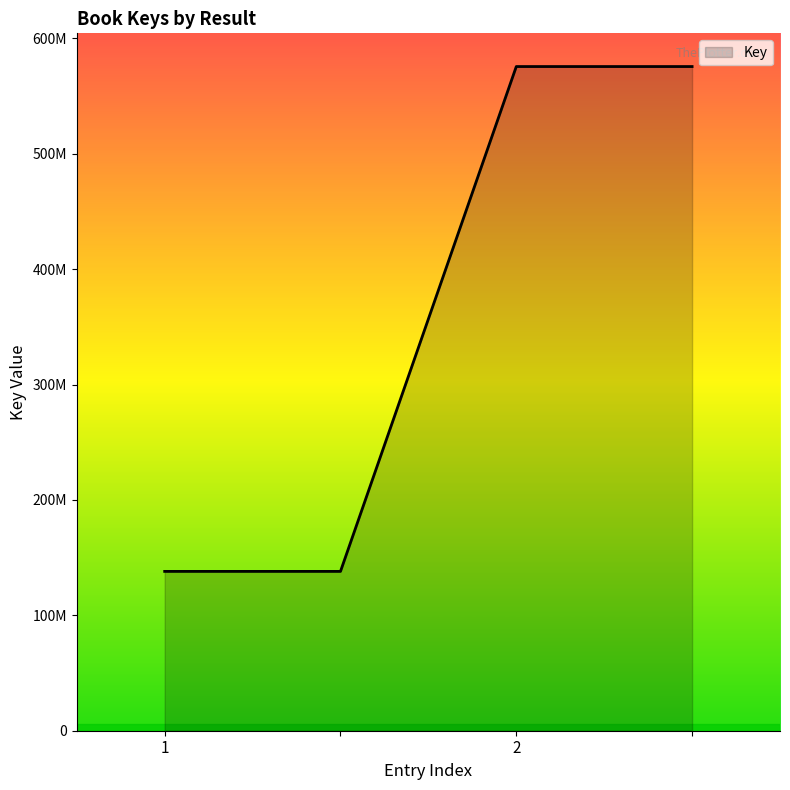

At which category does the chart reach its peak across all series?

2